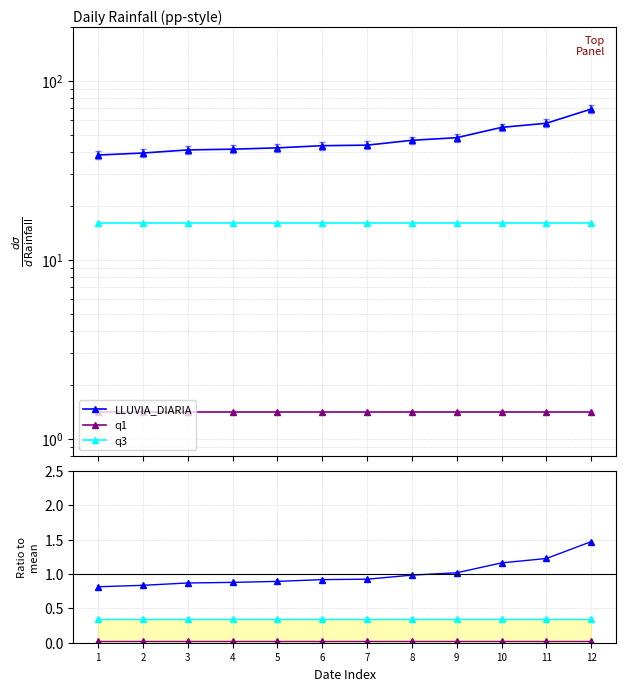

Is this an area chart (filled region under the line)?

No